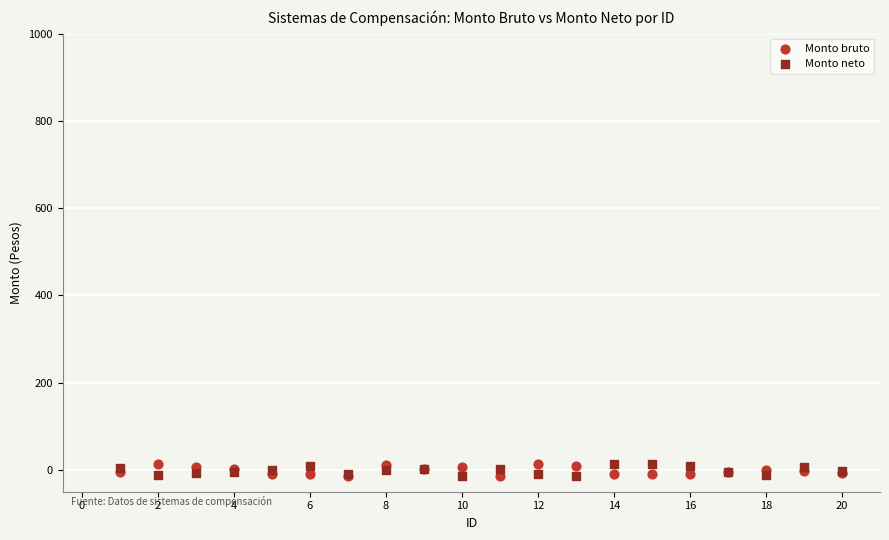

What are all the series names shown in the legend?

Monto bruto, Monto neto